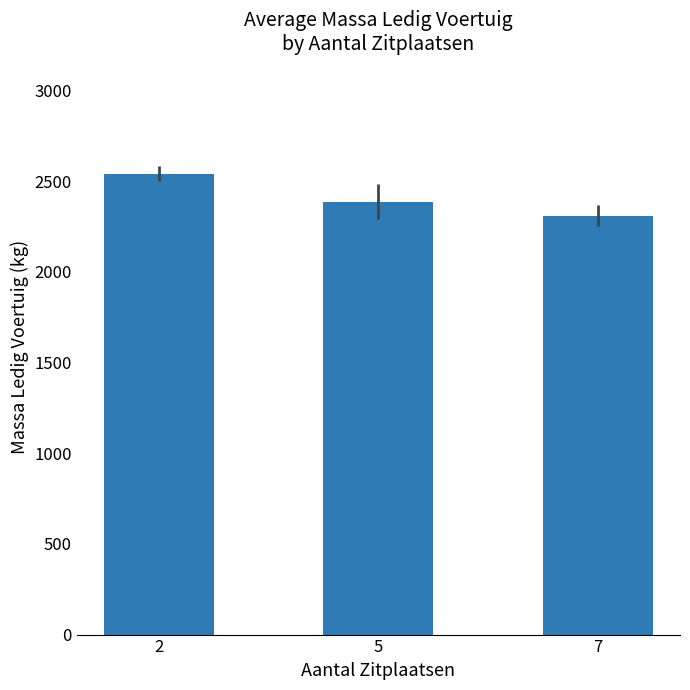

Reading left to right, extract all data points from this chart.

2540.0	2385.2	2309.0